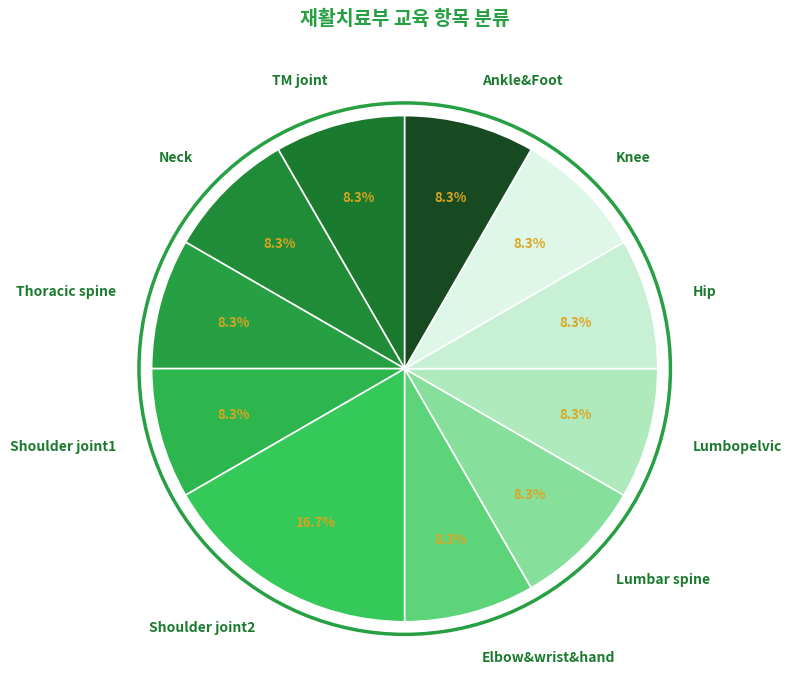

Count the number of slices in the pie.

11